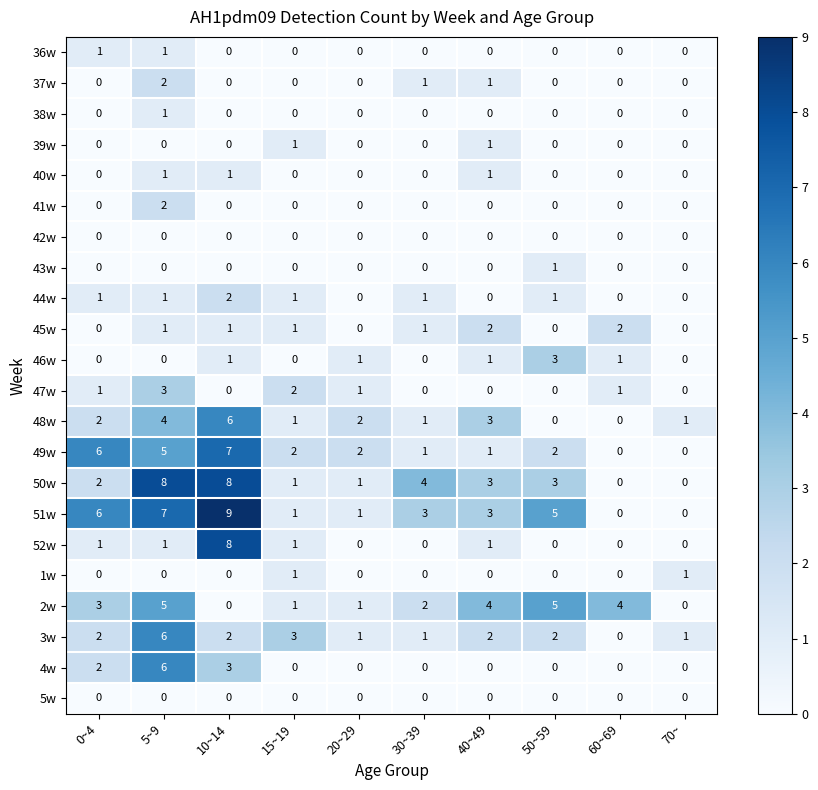

What is the difference between the second highest and second lowest values in the 48w series?

4